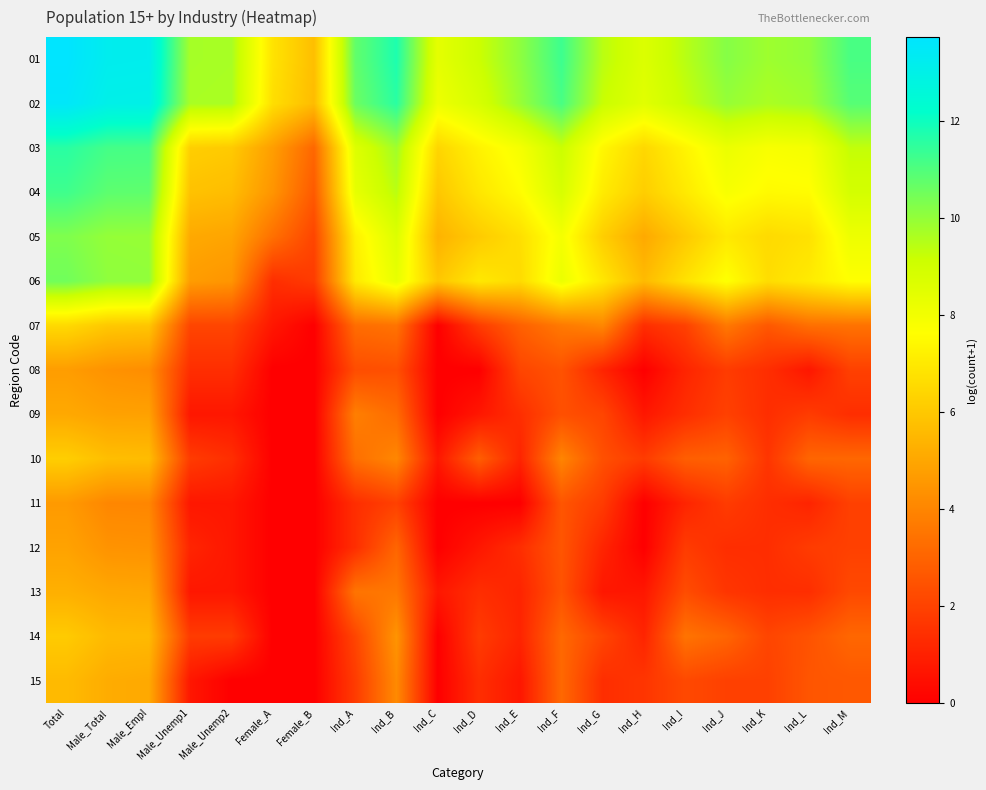

How many distinct data groups are displayed?

15